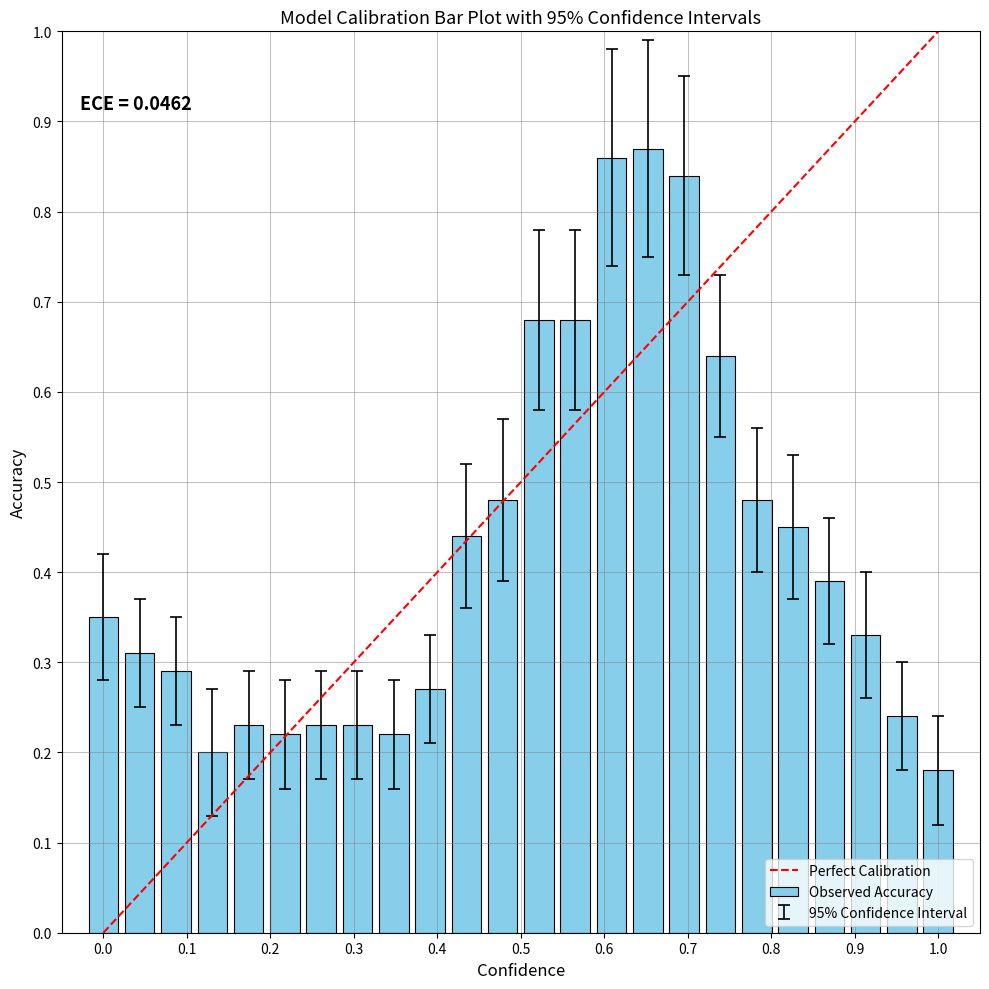

What is the sum of all values?

10.1